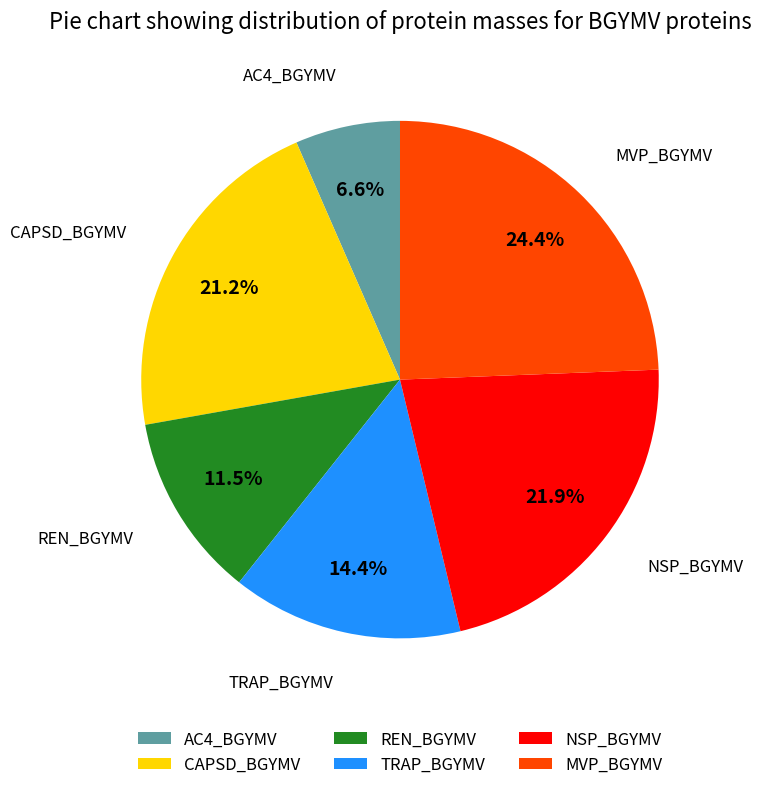

To the nearest percent, what is the average slice percentage?

17%